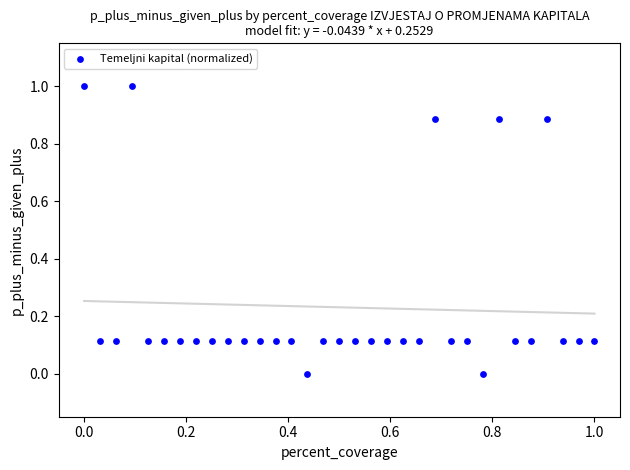

What is the range of Y values (max minus min)?

1.0